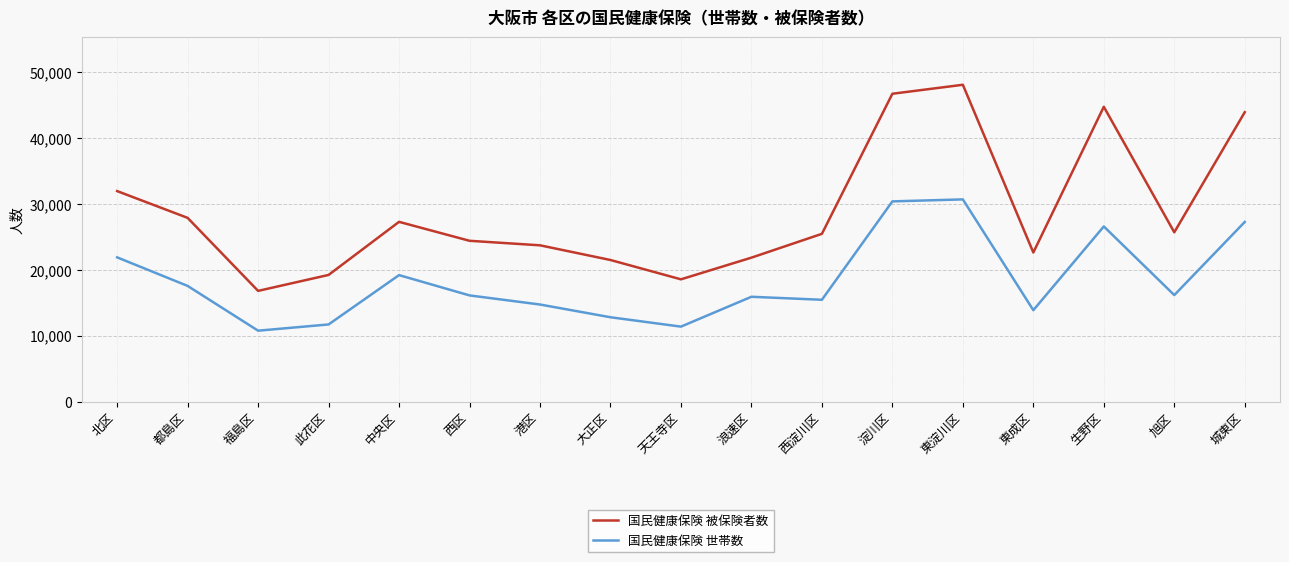

True or false: 国民健康保険 被保険者数 has more than 0 interior local peaks.

True